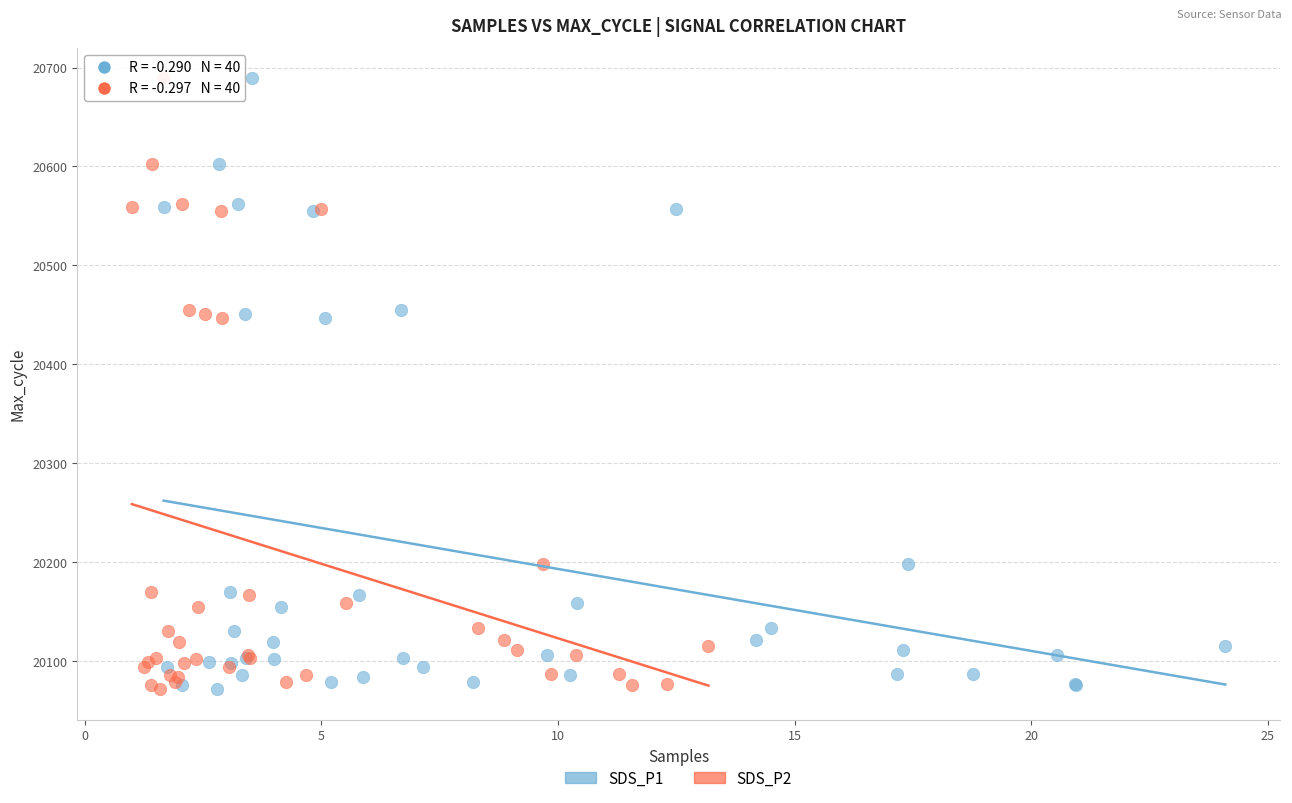

What are all the series names shown in the legend?

SDS_P1, SDS_P2